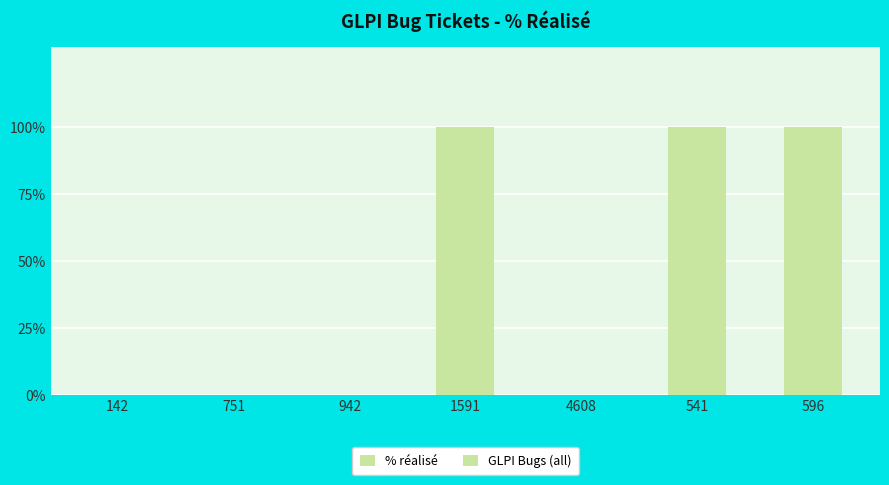

Are the bars horizontal?

No